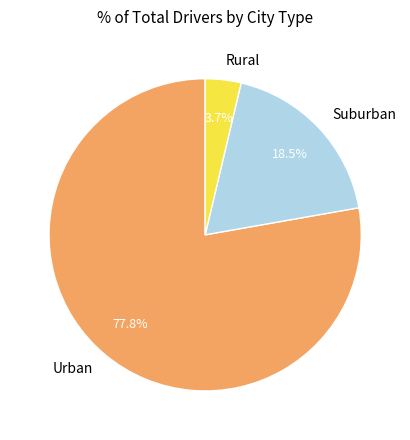

Is there a majority slice in this chart?

Yes